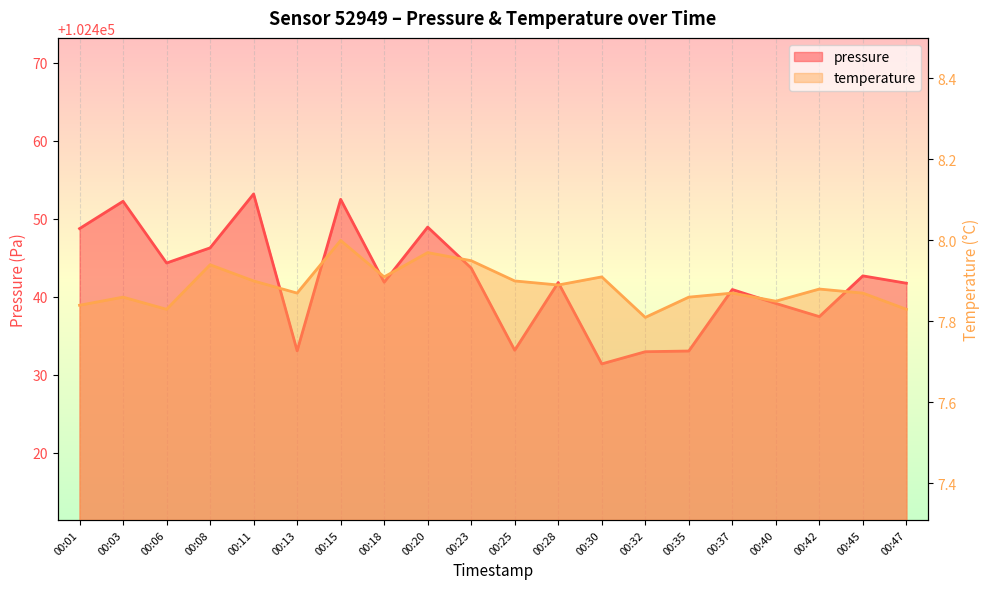

Rank the series at 00:47 from lowest to highest value.

temperature, pressure